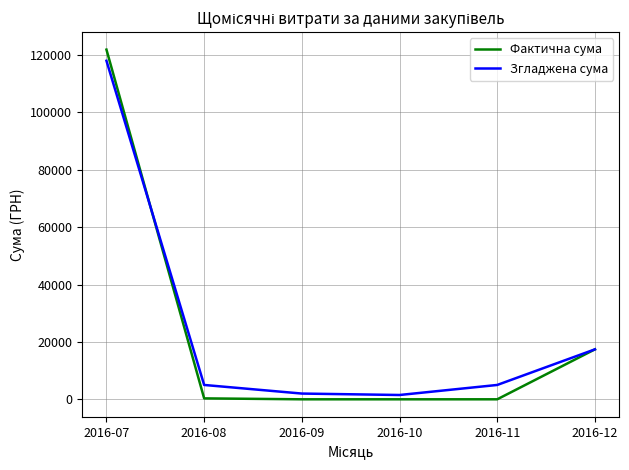

How many interior local valleys does the Згладжена сума series have?

1